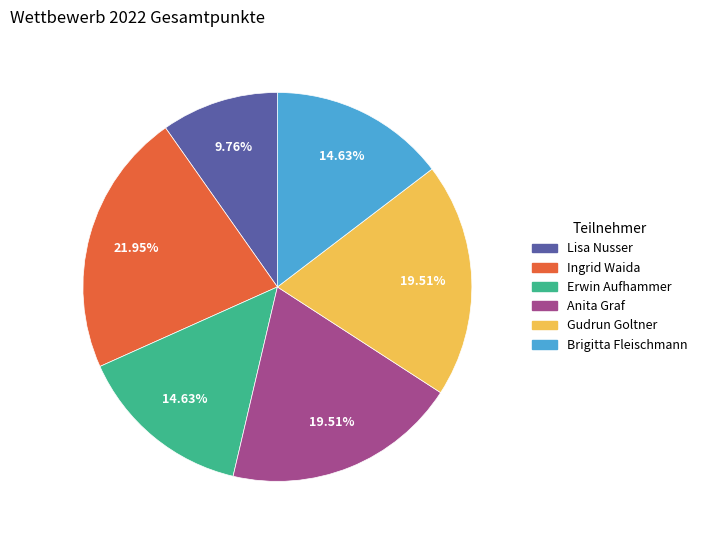

Which has a higher value, Anita Graf or Lisa Nusser?

Anita Graf